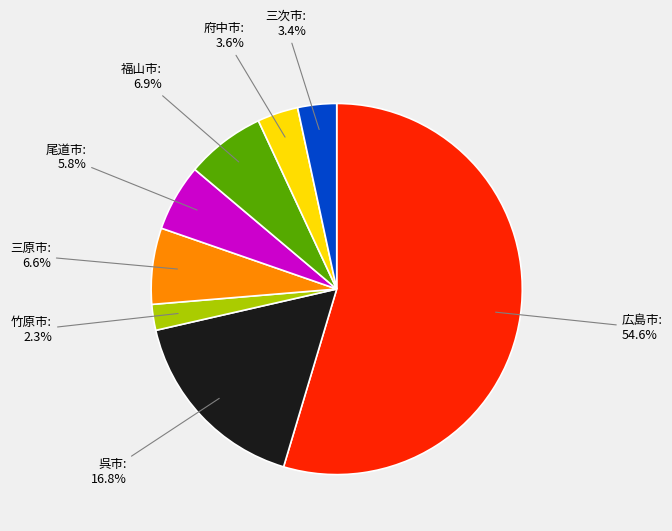

Is there any slice that represents more than half of the pie?

Yes